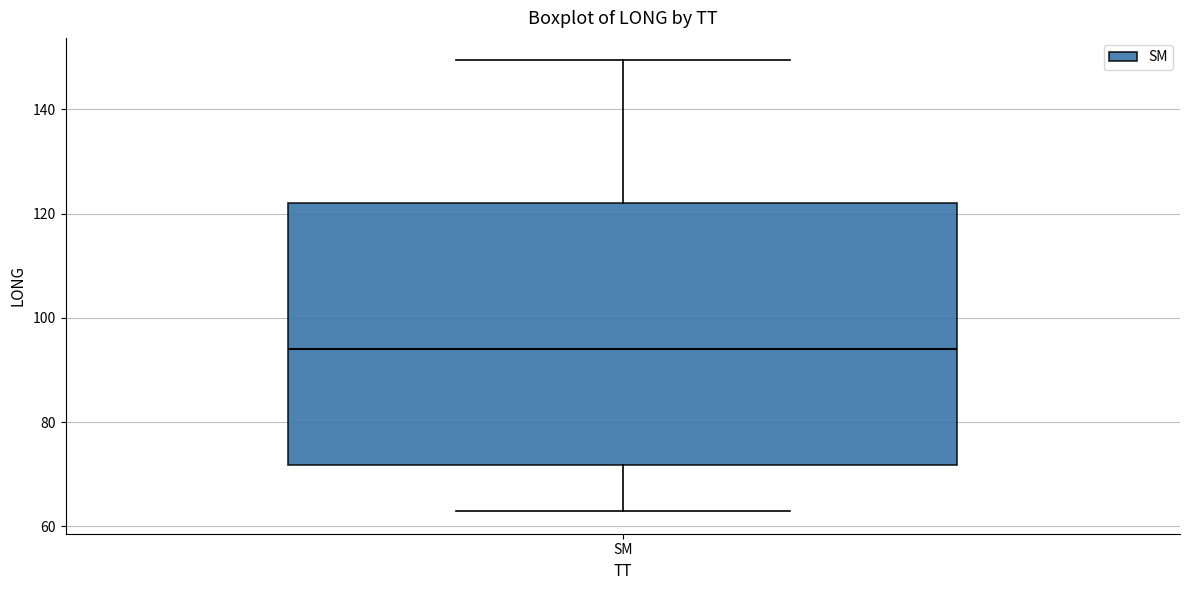

Where does the upper whisker of the box for SM end on the y-axis? The values are not printed on the chart, so give them approximately, as read against the axis.

150